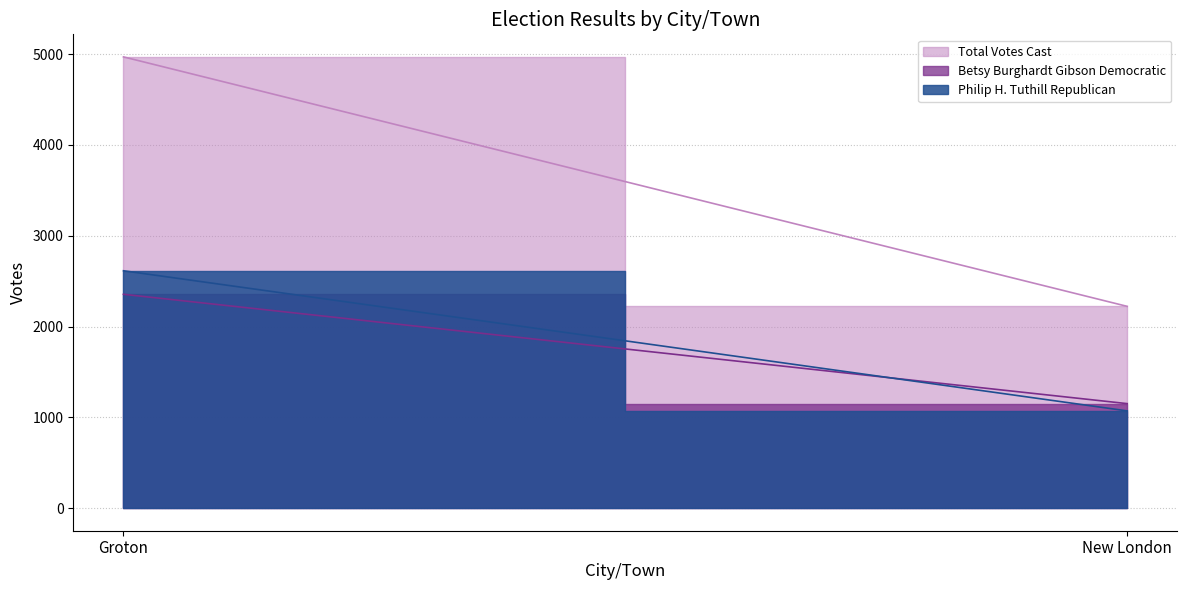

Is it true that Philip H. Tuthill Republican equals 1664 at Groton?

False